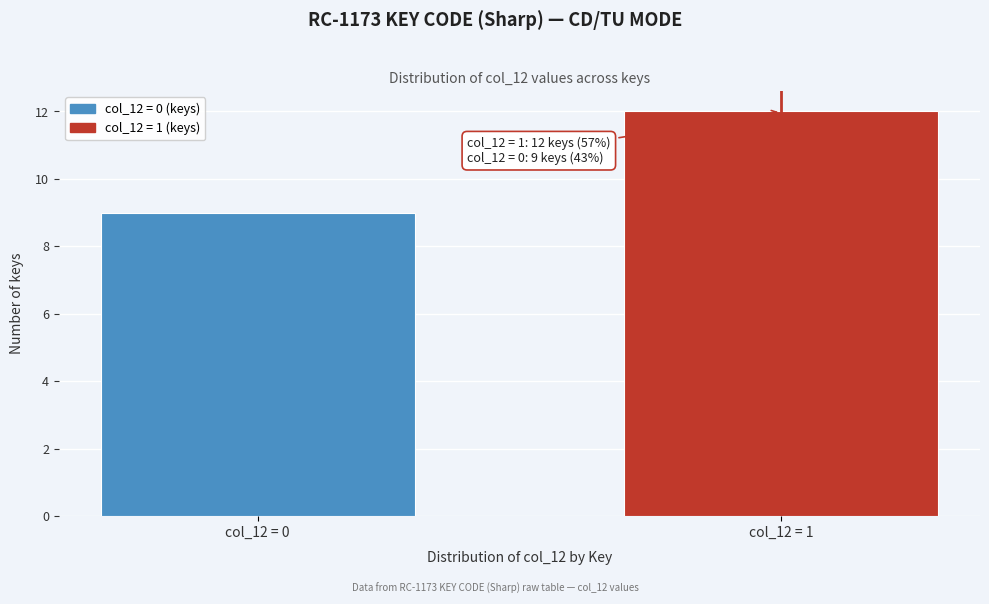

Reading left to right, what are all the values shown in this chart?

col_12 = 0=9	col_12 = 1=12